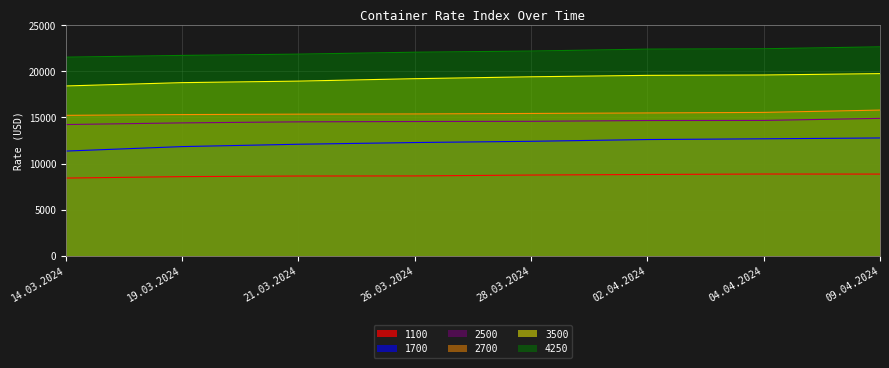

At which label is 1700 closest to 12069?

21.03.2024